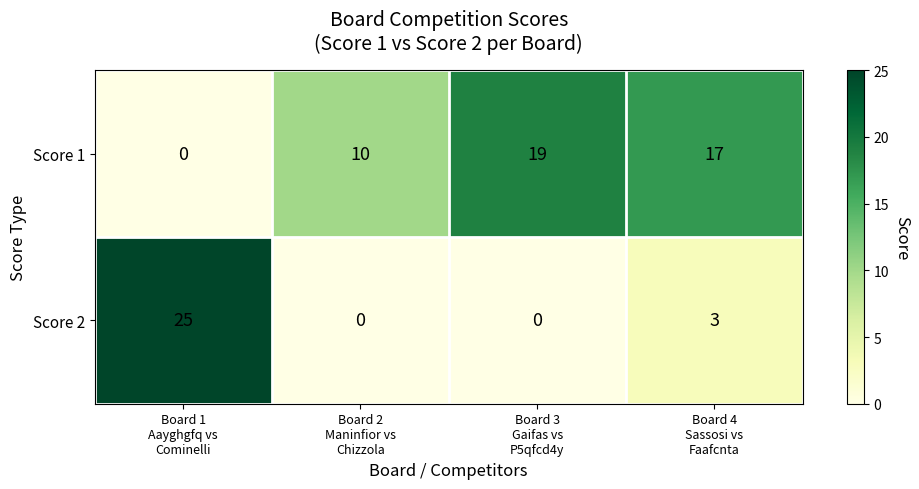

Which series has the largest total across all categories?

Score 1